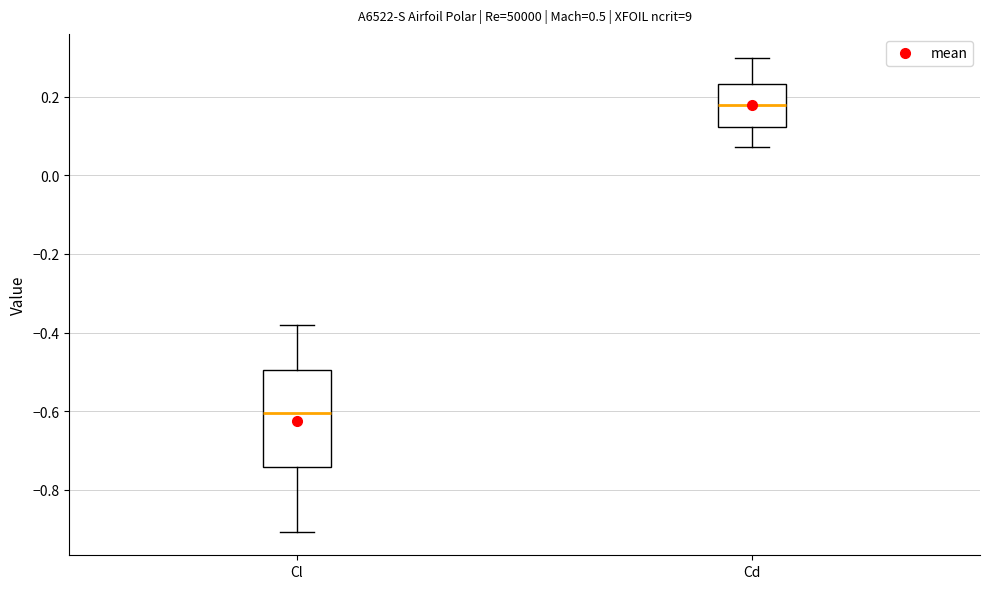

Reading left to right, read every box against the y-axis: the position of its median line, the range the box covers, and the ends of its whiskers. The values are not printed on the chart, so give them approximately, as read against the axis.

Cl: median -0.60, box -0.74 to -0.50, whiskers -0.90 to -0.38
Cd: median 0.18, box 0.12 to 0.24, whiskers 0.08 to 0.30